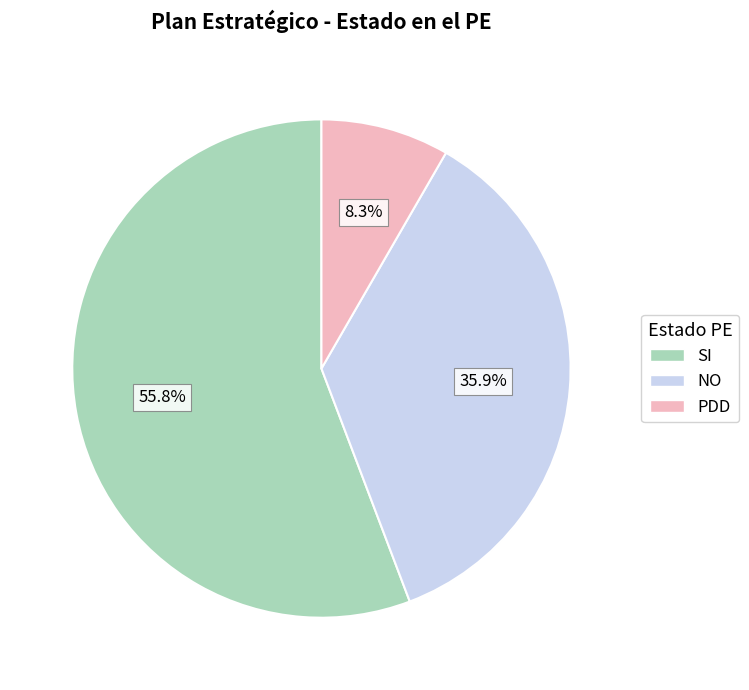

To the nearest percent, what is the average slice percentage?

33%